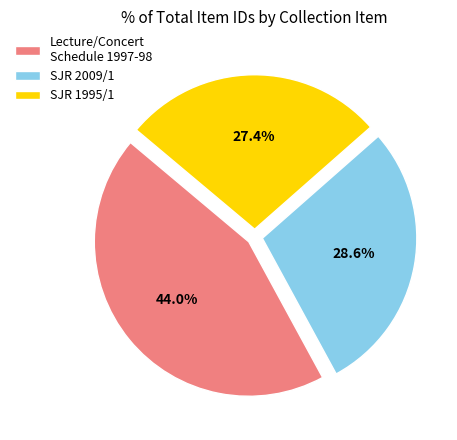

How many segments does this pie chart have?

3